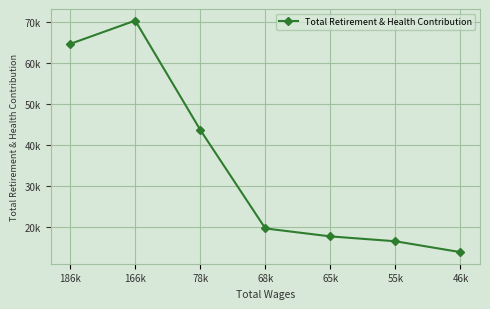

Which has a higher value, 46k or 55k?

55k